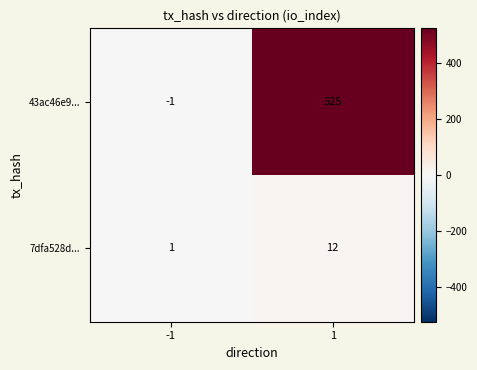

What is the difference between the maximum and minimum values in the 7dfa528d... series?

11